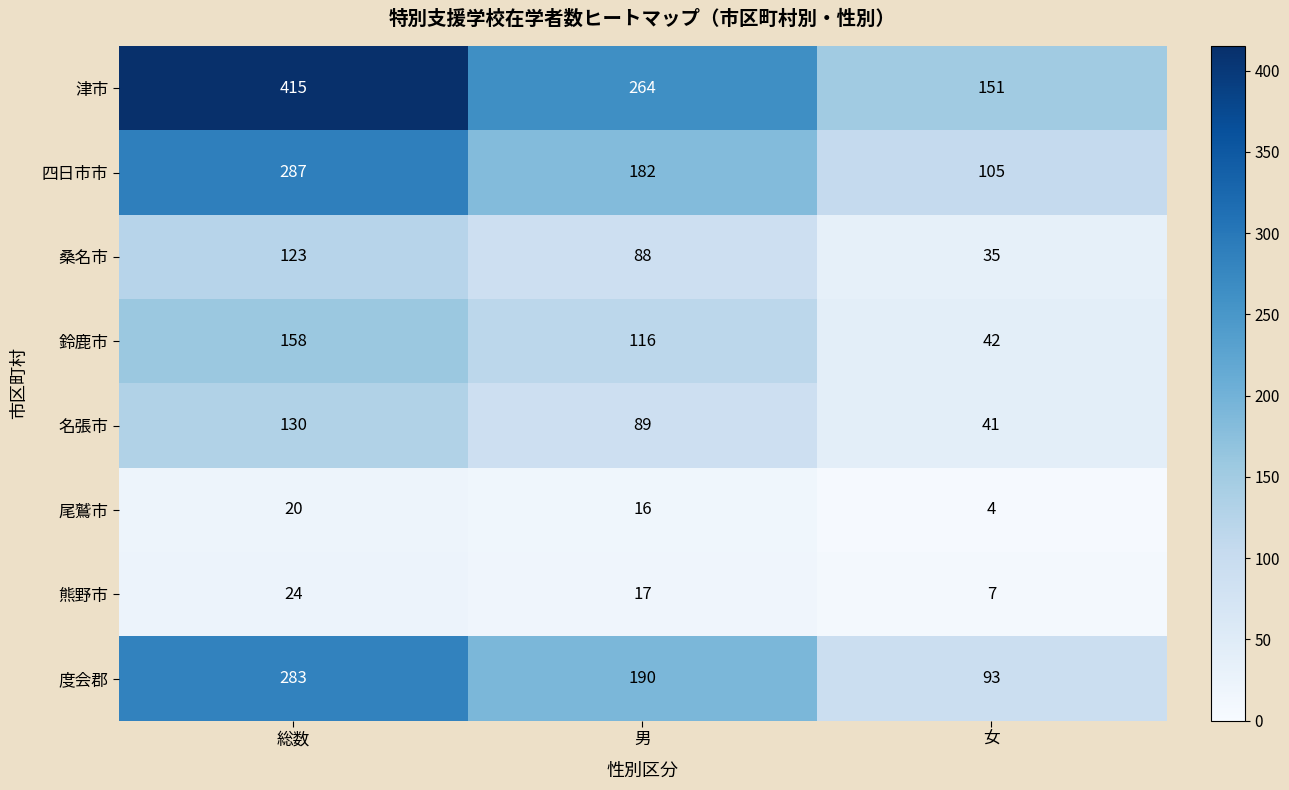

Rank the series by their maximum value, from lowest to highest.

尾鷲市, 熊野市, 桑名市, 名張市, 鈴鹿市, 度会郡, 四日市市, 津市